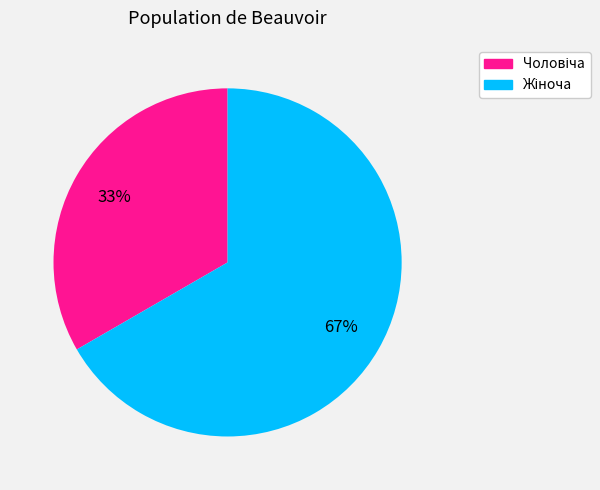

Is there any slice that represents more than half of the pie?

Yes